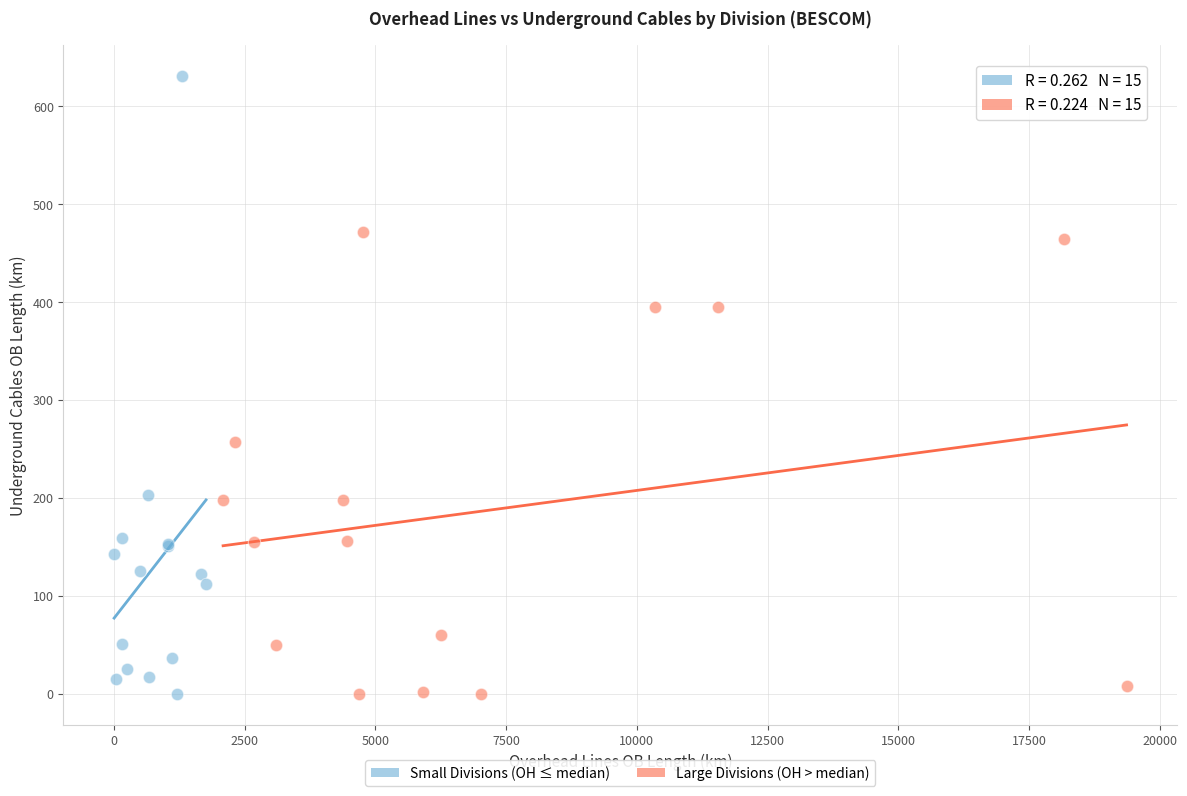

Which series has the largest Y range (max minus min)?

Small Divisions (OH ≤ median)